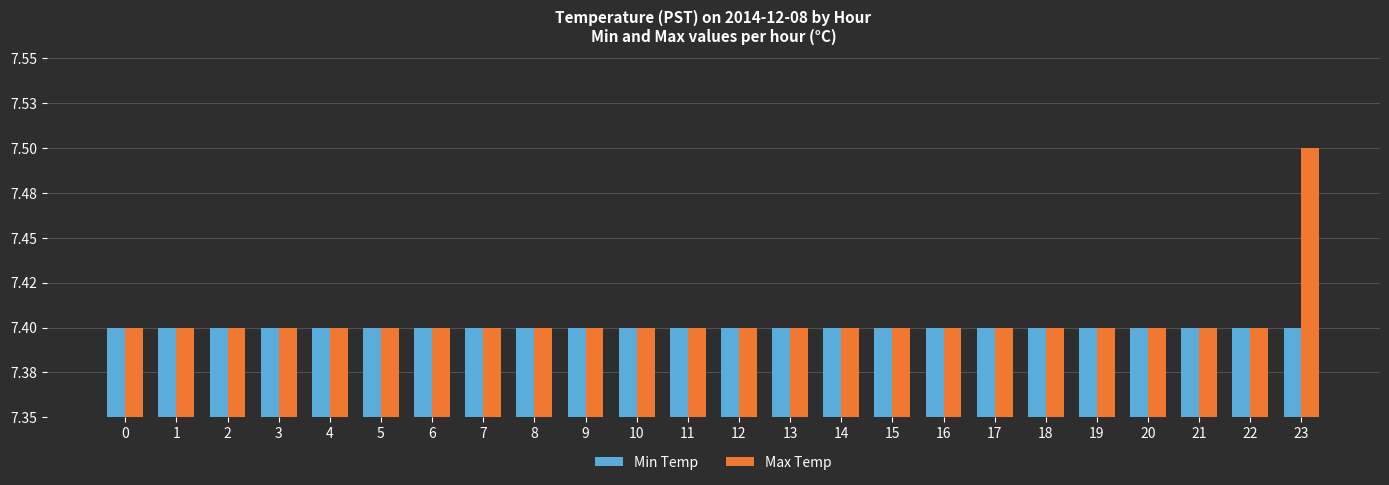

The value of Min Temp at 11 is 7.4. True or false?

True